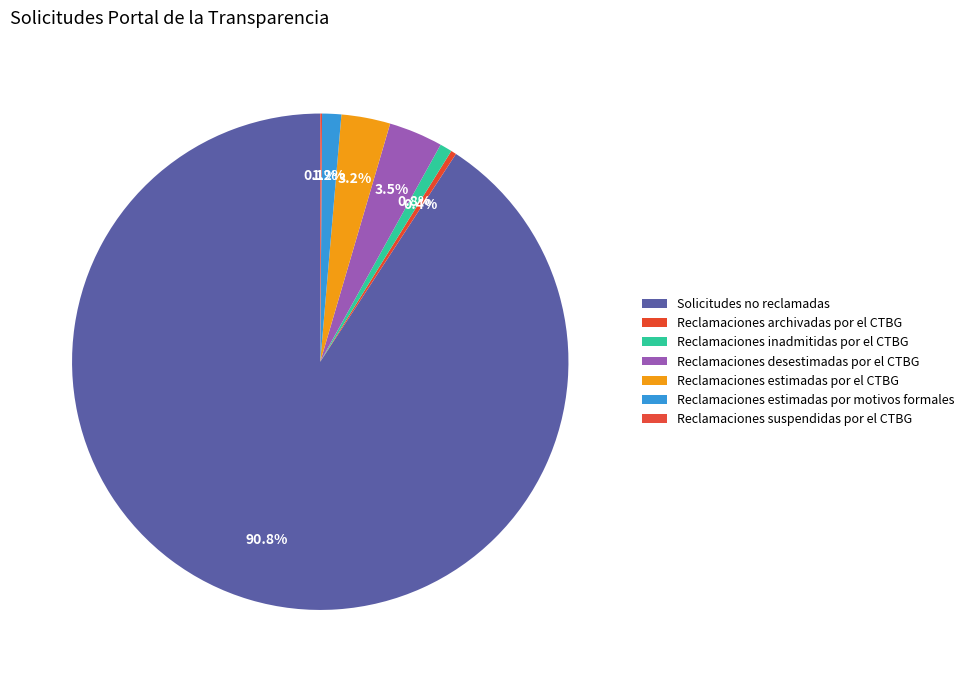

Is there any slice that represents more than half of the pie?

Yes